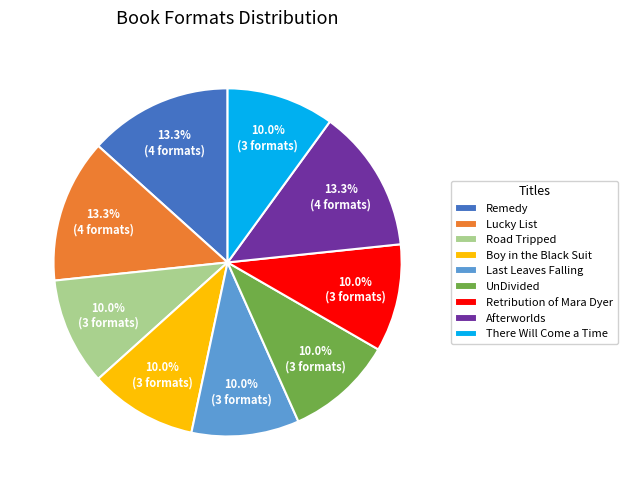

How many segments does this pie chart have?

9